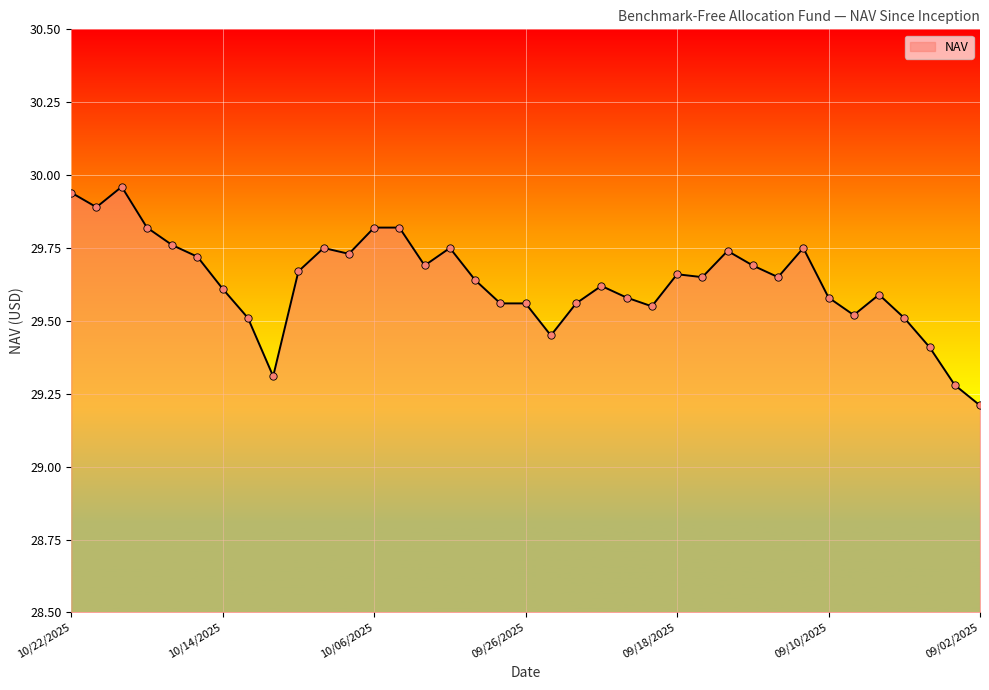

What is the smallest value displayed?

29.2